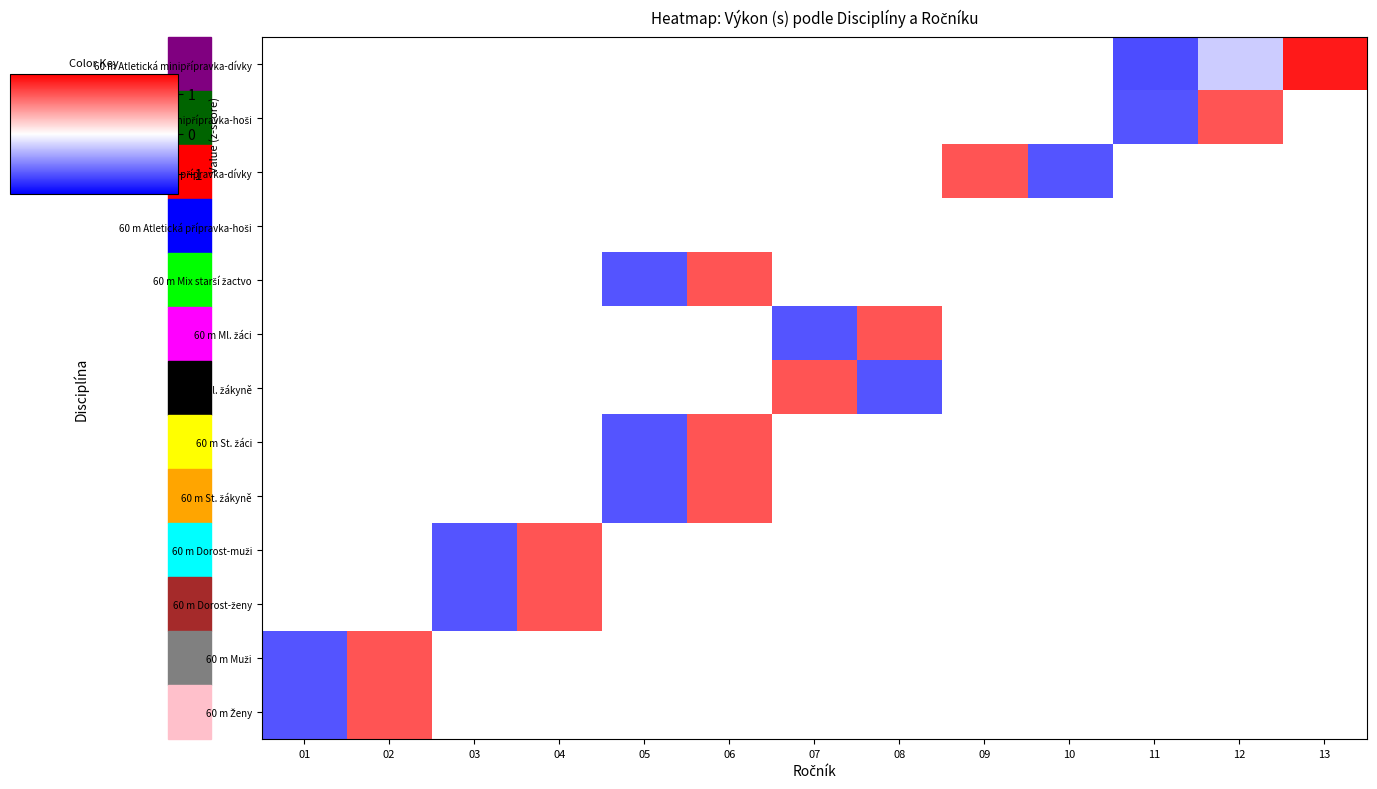

At which label is 60 m Ženy closest to 0?

02